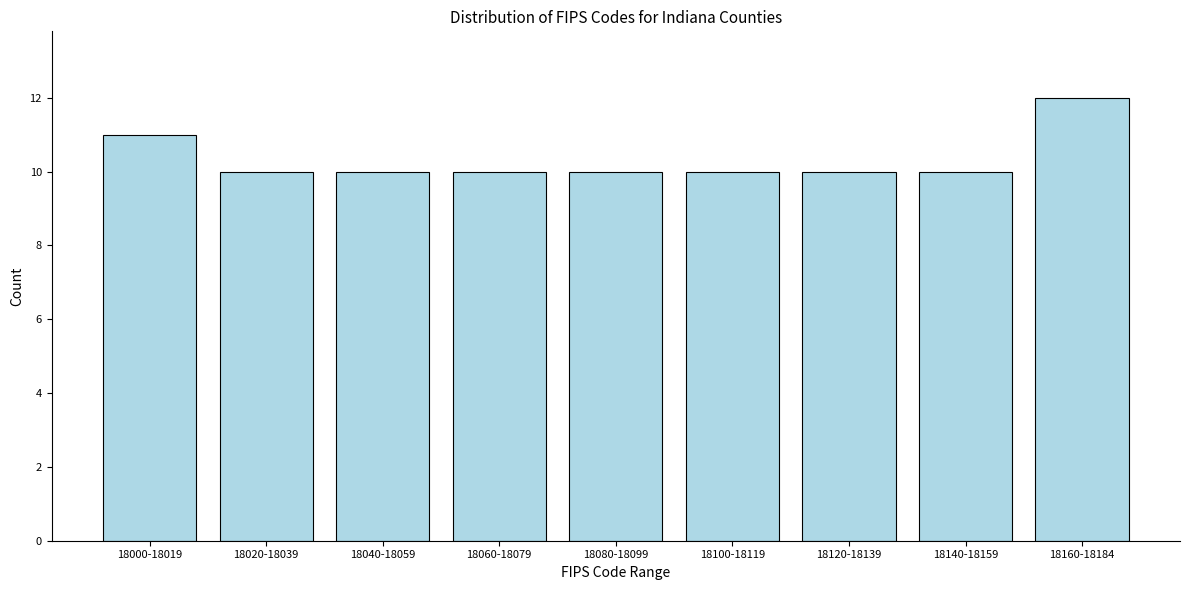

Reading right to left, extract all data points from this chart.

18160-18184=12	18140-18159=10	18120-18139=10	18100-18119=10	18080-18099=10	18060-18079=10	18040-18059=10	18020-18039=10	18000-18019=11